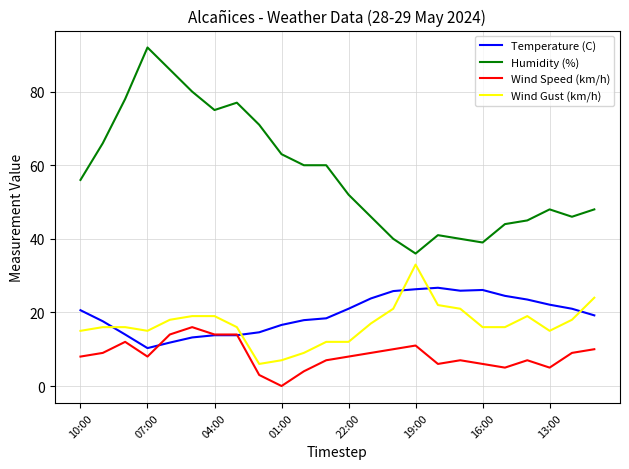

Which series has the largest total across all categories?

Humidity (%)